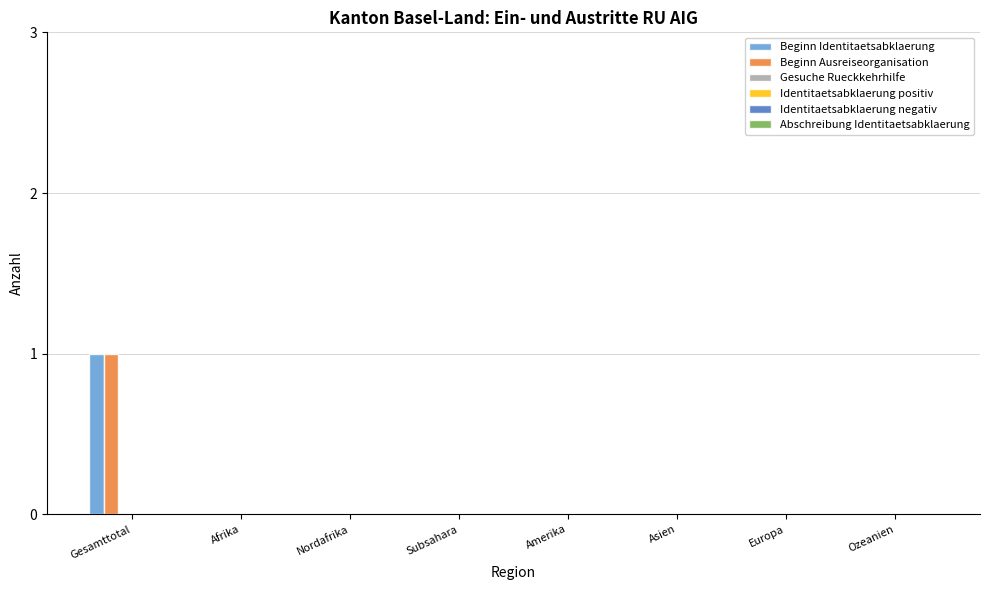

Count the number of categories in the chart.

8